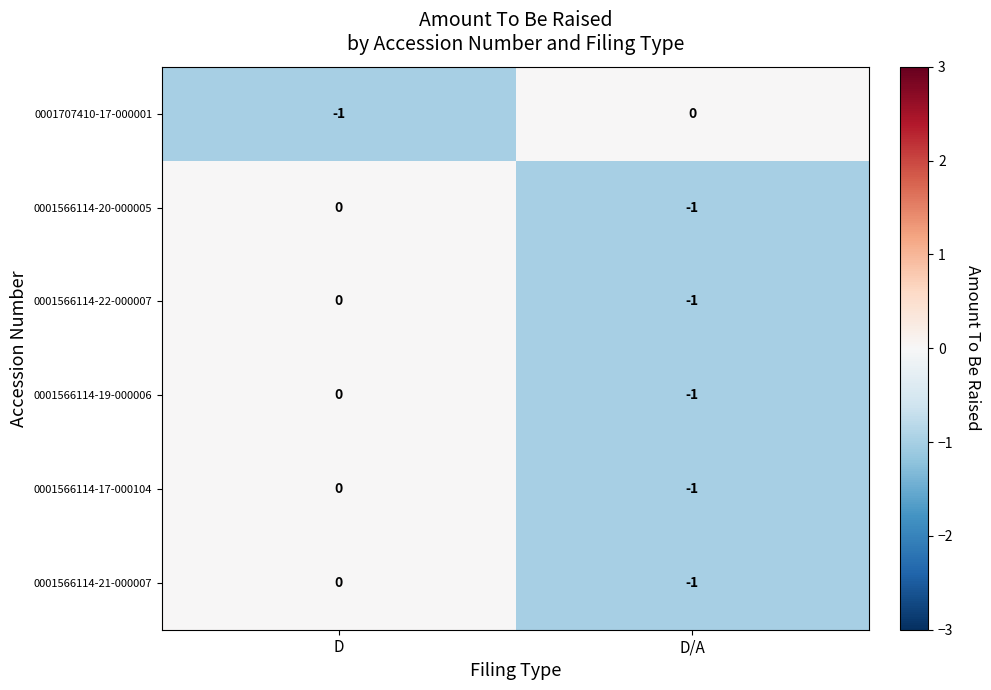

What is the total value across all series at D/A?

-5